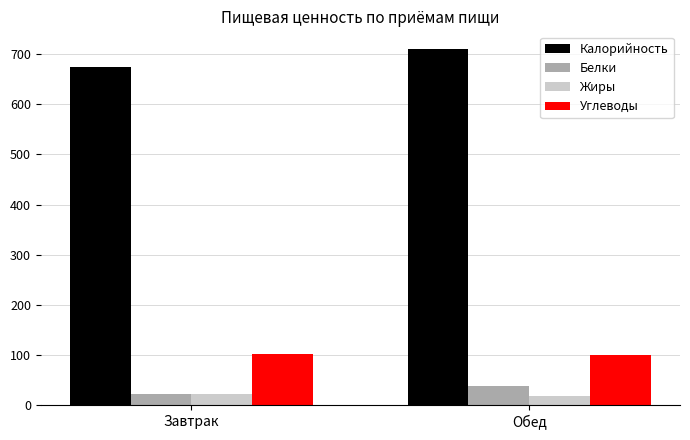

How many values in the Белки series exceed 38?

1